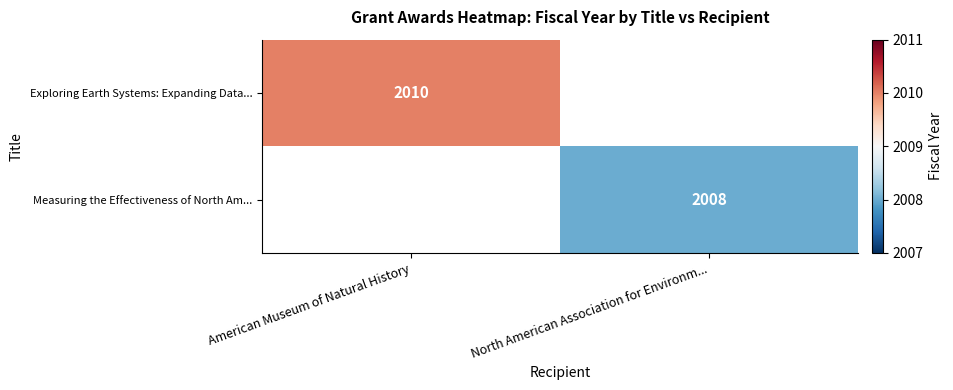

Is the value of Measuring the Effectiveness of North Am... at North American Association for Environm... greater than the value of Exploring Earth Systems: Expanding Data... at American Museum of Natural History?

No